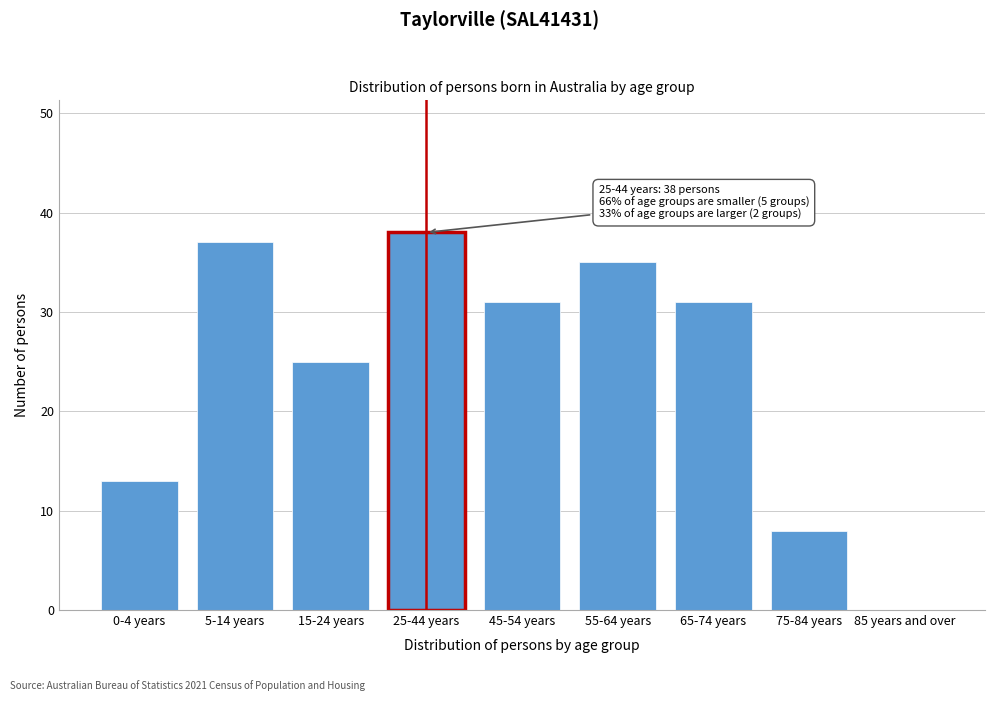

Reading right to left, extract all data points from this chart.

85 years and over=0	75-84 years=8	65-74 years=31	55-64 years=35	45-54 years=31	25-44 years=38	15-24 years=25	5-14 years=37	0-4 years=13